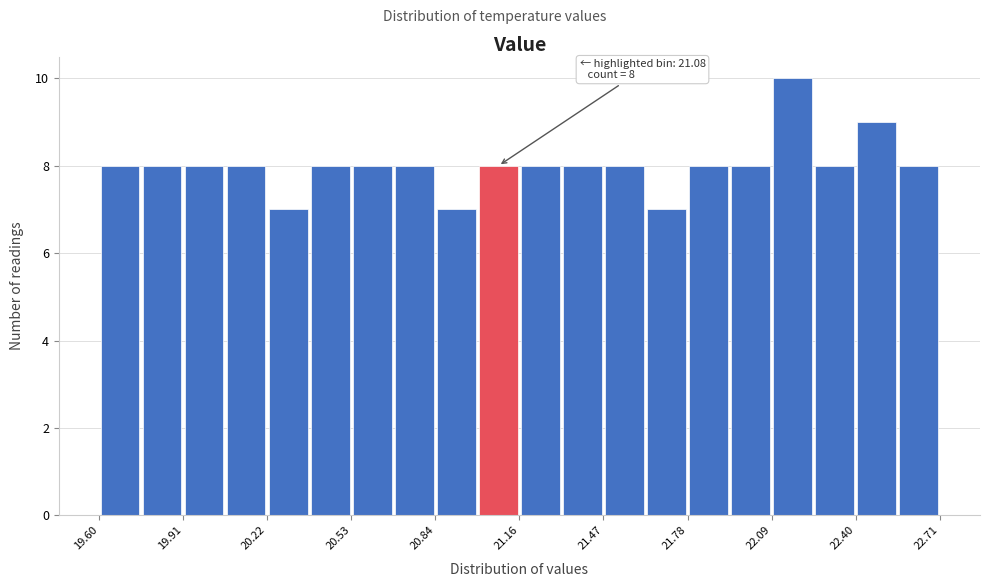

Read against the x-axis, roughly where is the centre of the tallest bar?

22.15